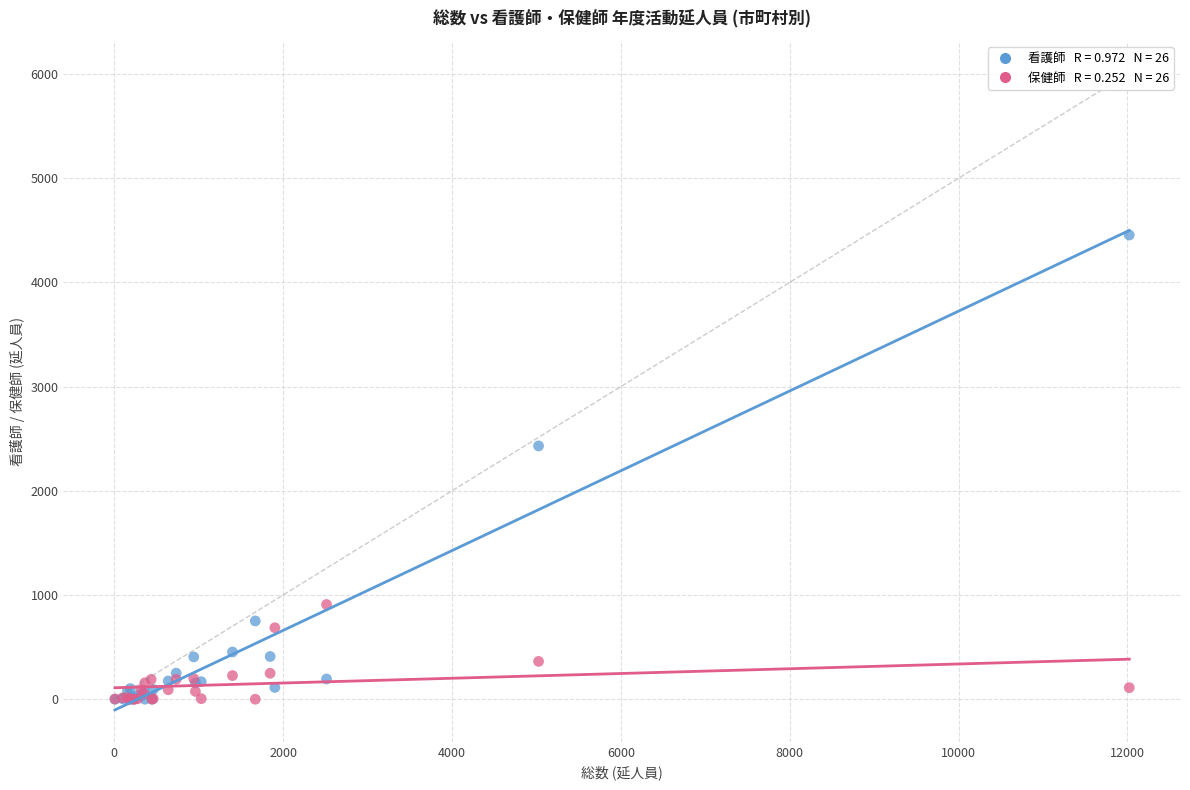

Across all series, what Y value is closest to 2227?

2431